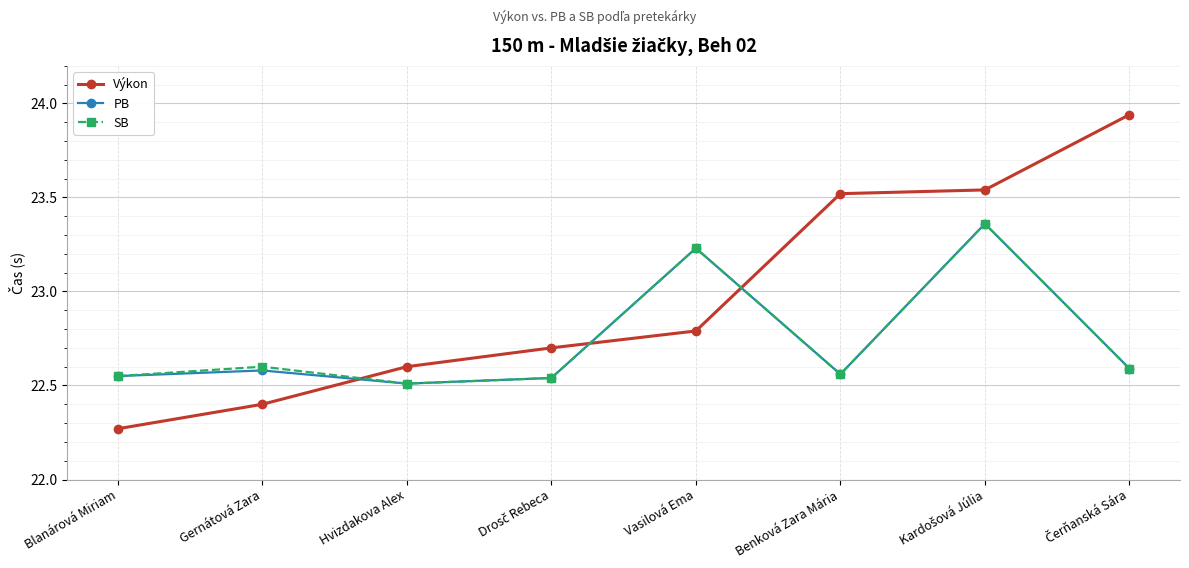

Between which two adjacent categories do PB and Výkon first intersect?

Gernátová Zara and Hvizdakova Alex